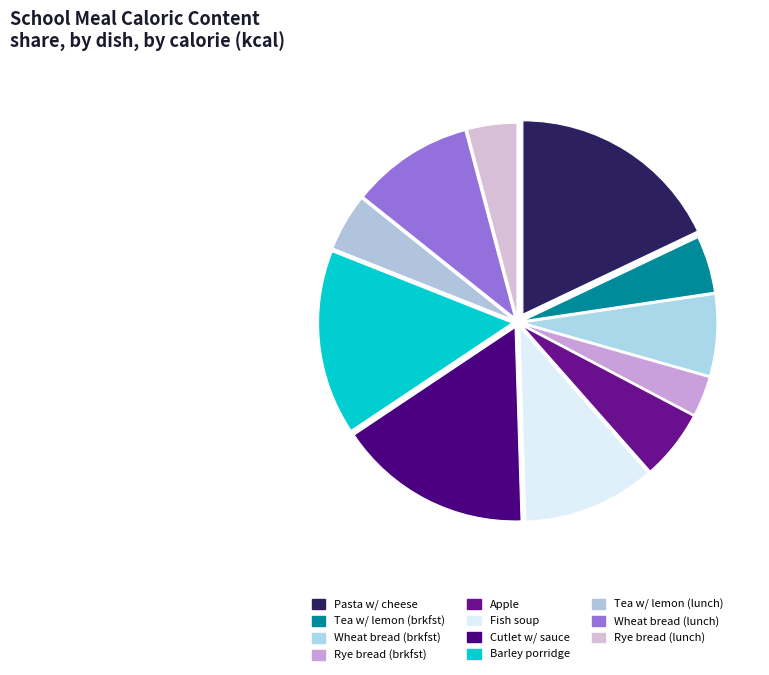

Which slice is the smallest?

Rye bread (brkfst)